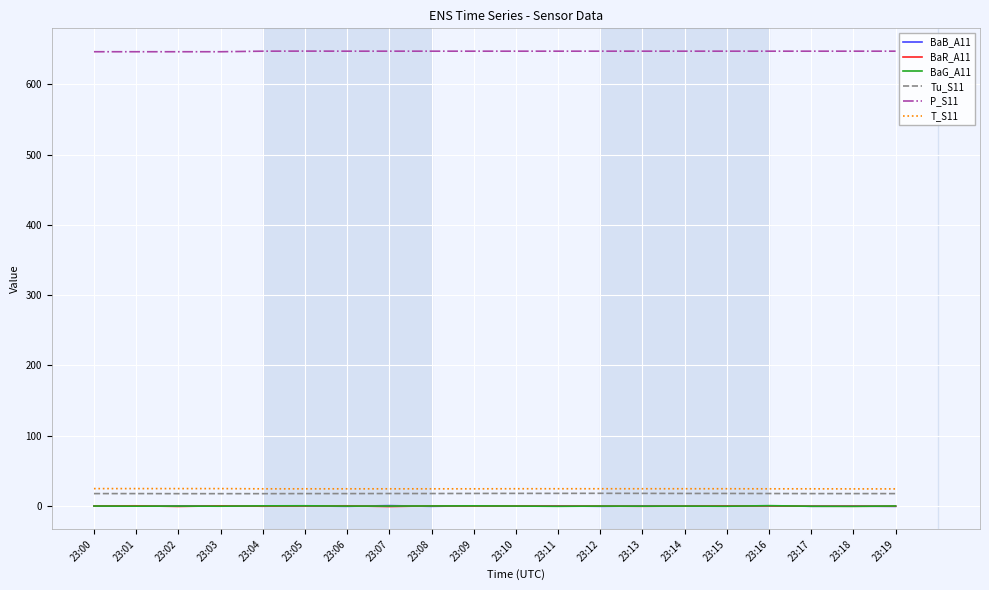

How many series are shown in this chart?

6